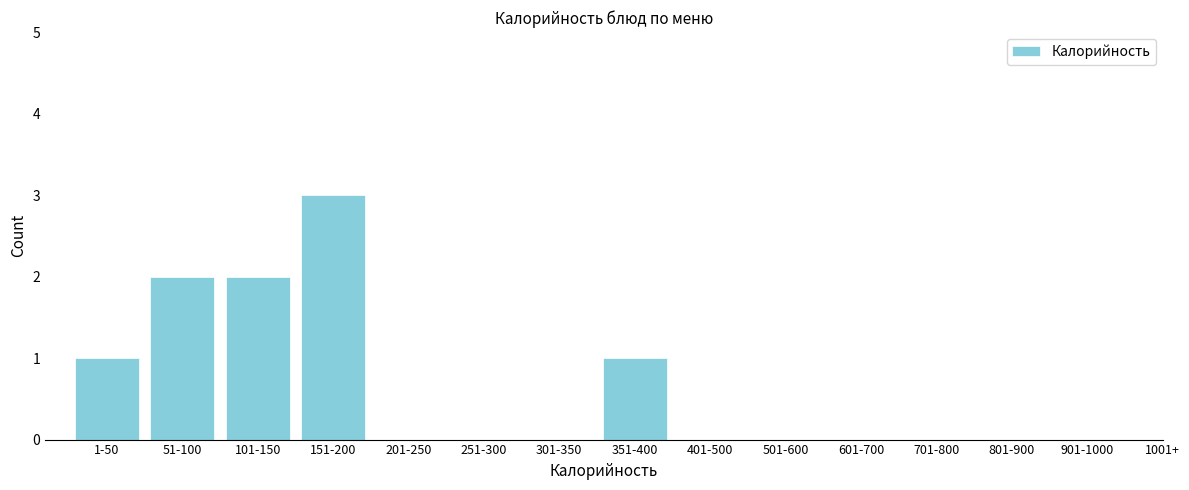

Reading right to left, extract all data points from this chart.

351-400=1	301-350=0	251-300=0	201-250=0	151-200=3	101-150=2	51-100=2	1-50=1